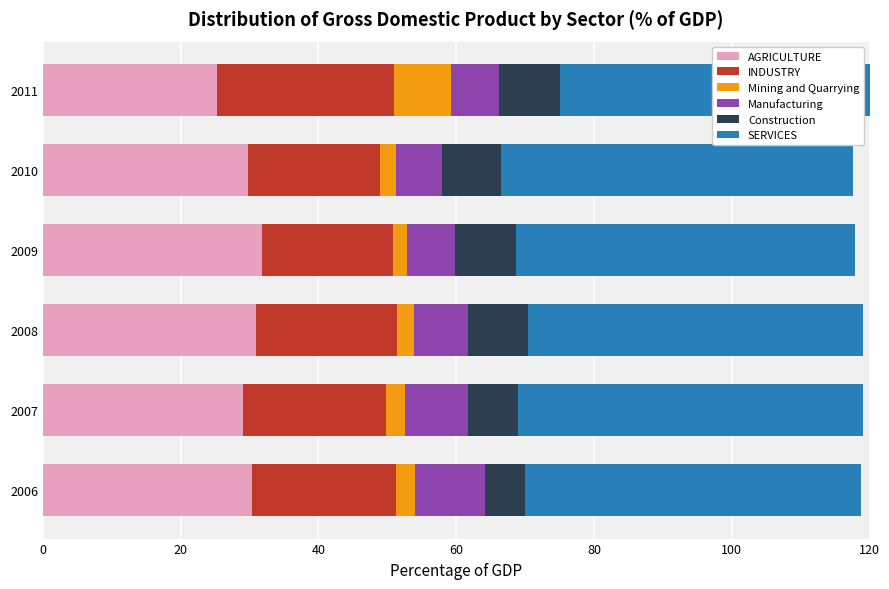

Reading left to right, transcribe all the data shown in this chart.

AGRICULTURE: 30.4	29.1	31.0	31.8	29.8	25.3
INDUSTRY: 20.8	20.7	20.4	19.0	19.1	25.6
Mining and Quarrying: 2.8	2.8	2.4	2.1	2.3	8.4
Manufacturing: 10.2	9.1	7.9	6.9	6.8	6.9
Construction: 5.7	7.2	8.7	8.8	8.5	8.9
SERVICES: 48.8	50.2	48.6	49.2	51.1	49.1